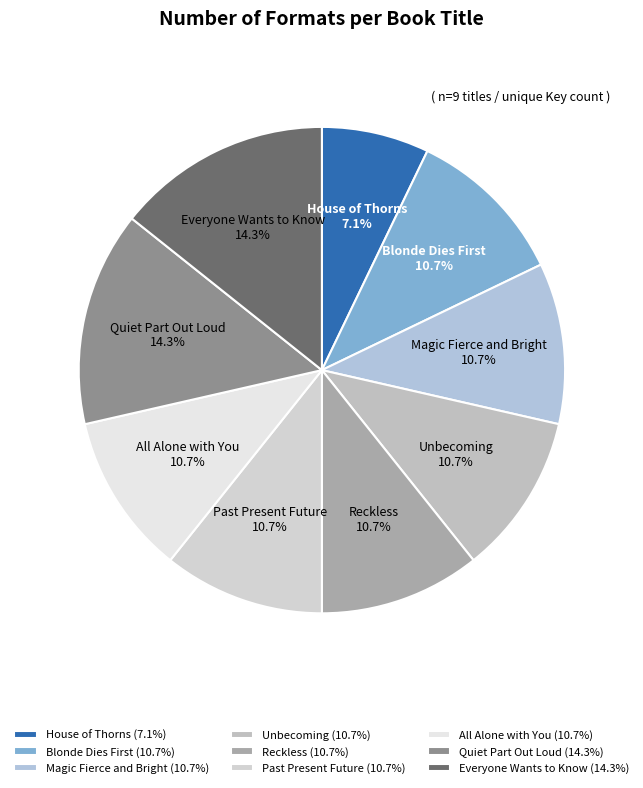

What percentage is NOT represented by House of Thorns?

92.9%